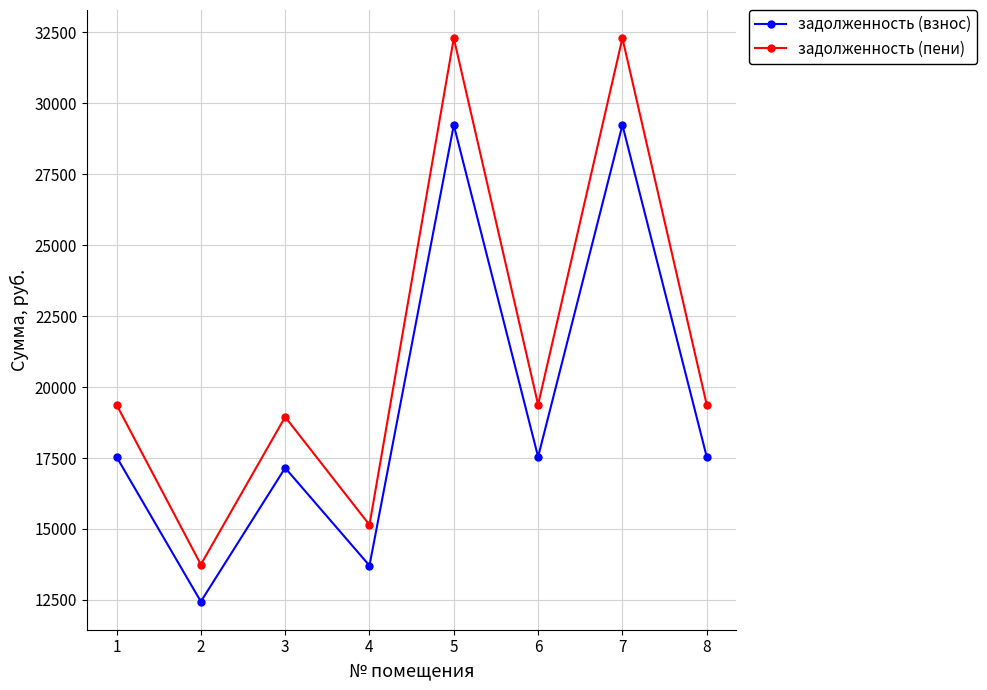

Which series has the largest total across all categories?

задолженность (пени)